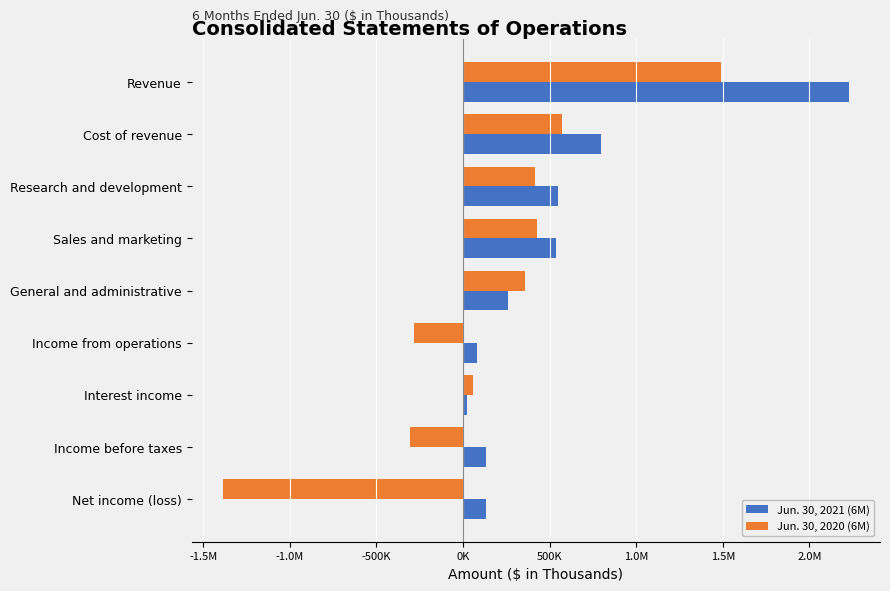

Reading right to left, list all the values displayed in this chart.

Jun. 30, 2021 (6M): 133654	131304	20203	82434	259009	536494	550568	797940	2226445
Jun. 30, 2020 (6M): -1386401	-304641	57910	-281373	355605	428573	416194	572076	1491075